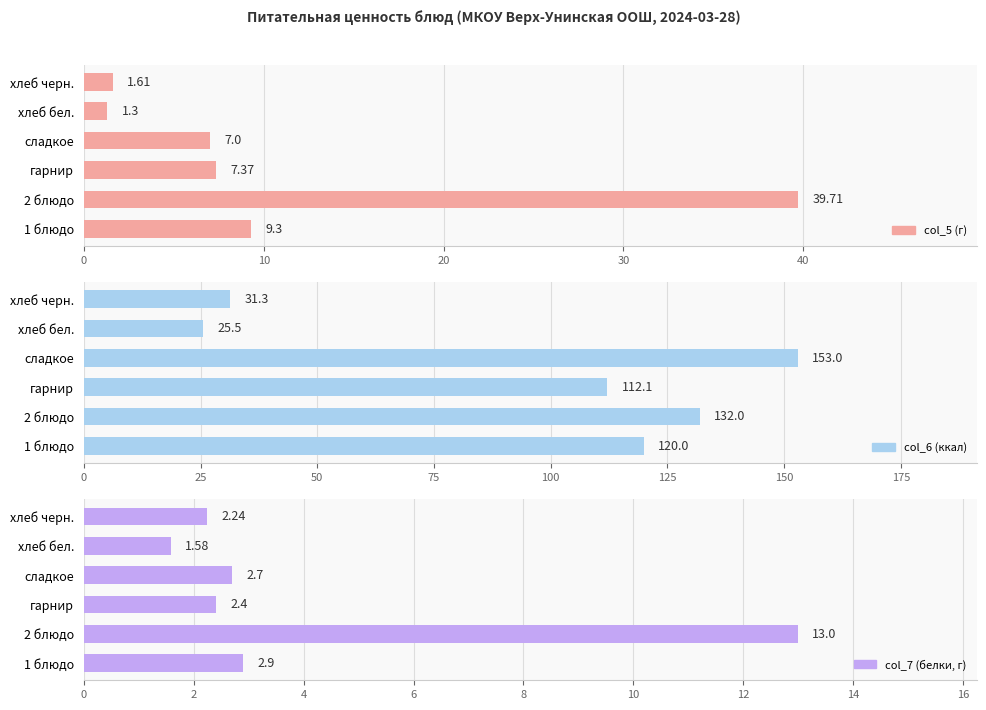

What is the average value of the col_6 (ккал) series?

95.6